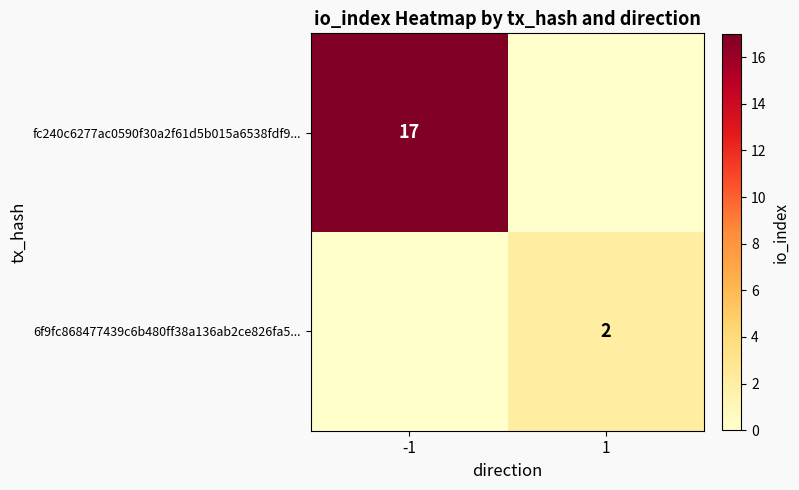

Is it true that 6f9fc868477439c6b480ff38a136ab2ce826fa5... equals 1 at 1?

False